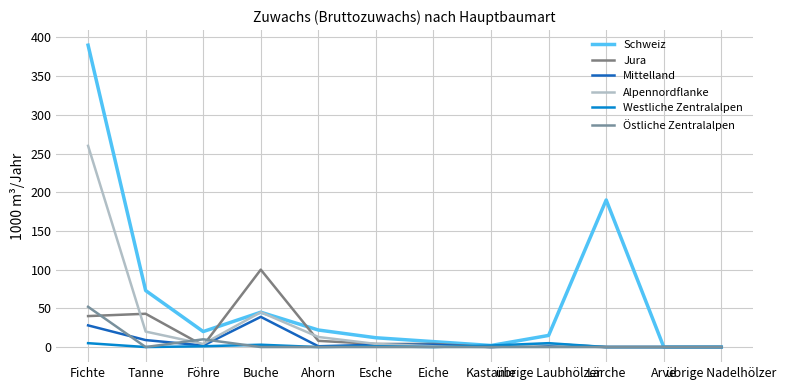

What is the label of the 3rd point from the right?

Lärche